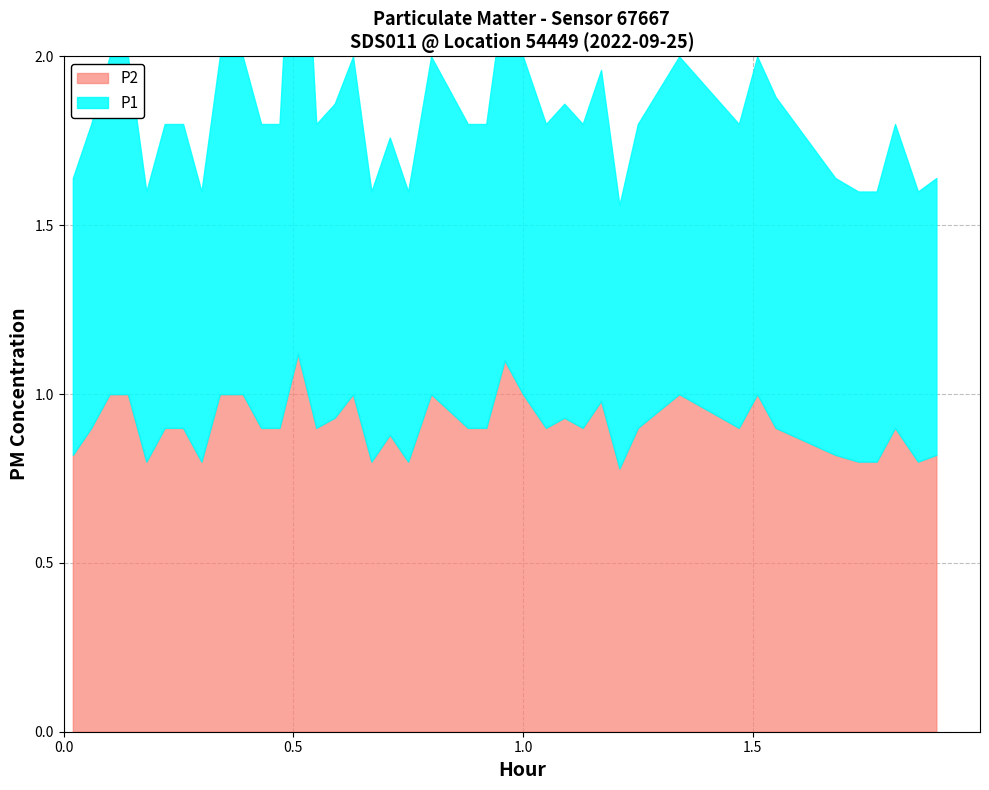

True or false: P2 and P1 cross at least once.

False